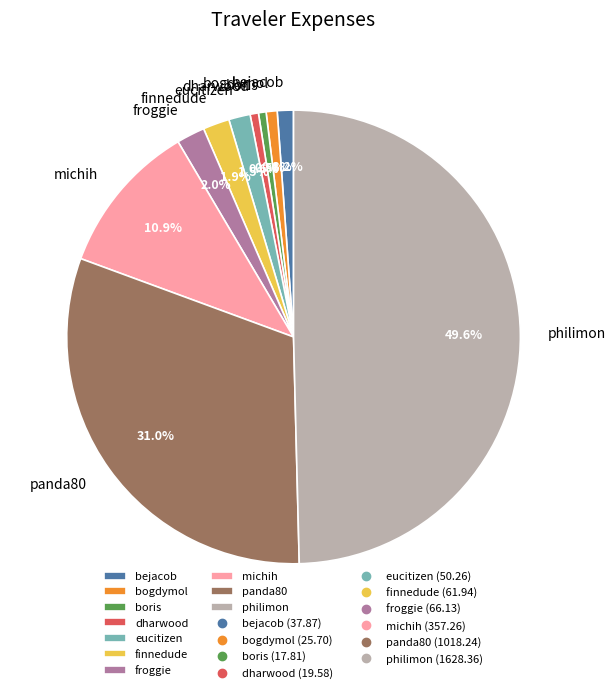

The bejacob slice represents 11% of the pie. True or false?

False